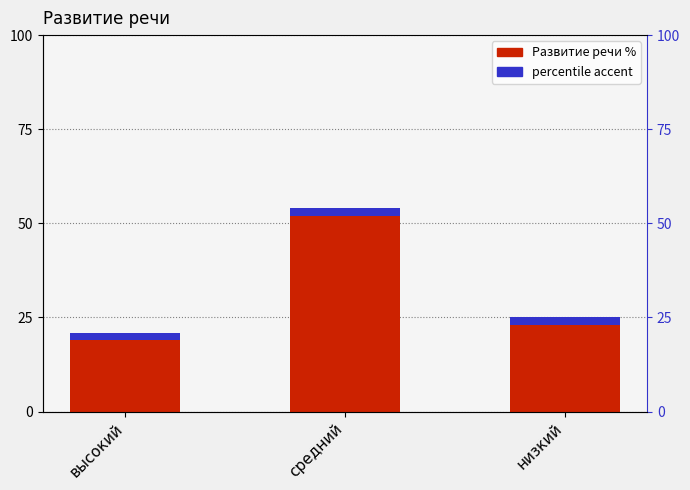

True or false: the data shows 21 at высокий.

True